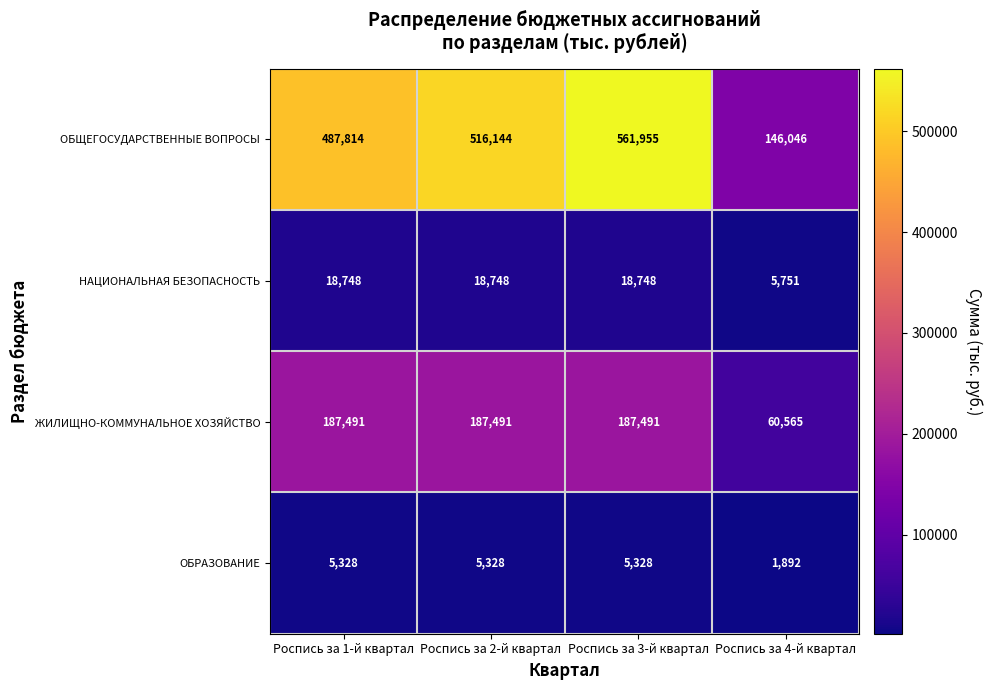

The ОБЩЕГОСУДАРСТВЕННЫЕ ВОПРОСЫ series shows 244226 at Роспись за 4-й квартал. True or false?

False